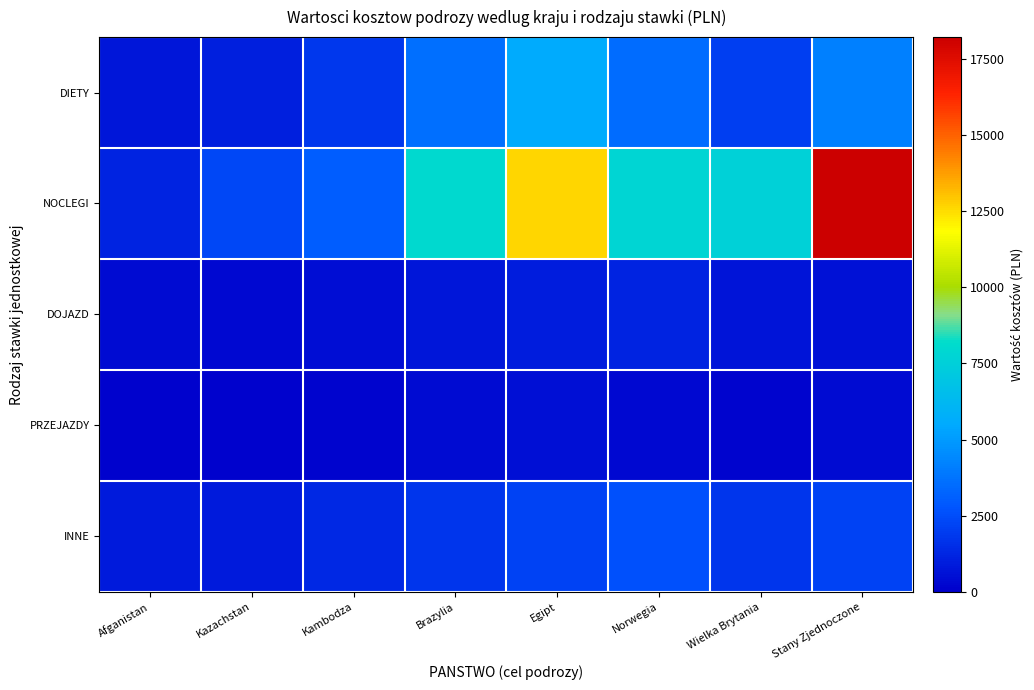

At how many categories does at least one series exceed 11856?

2